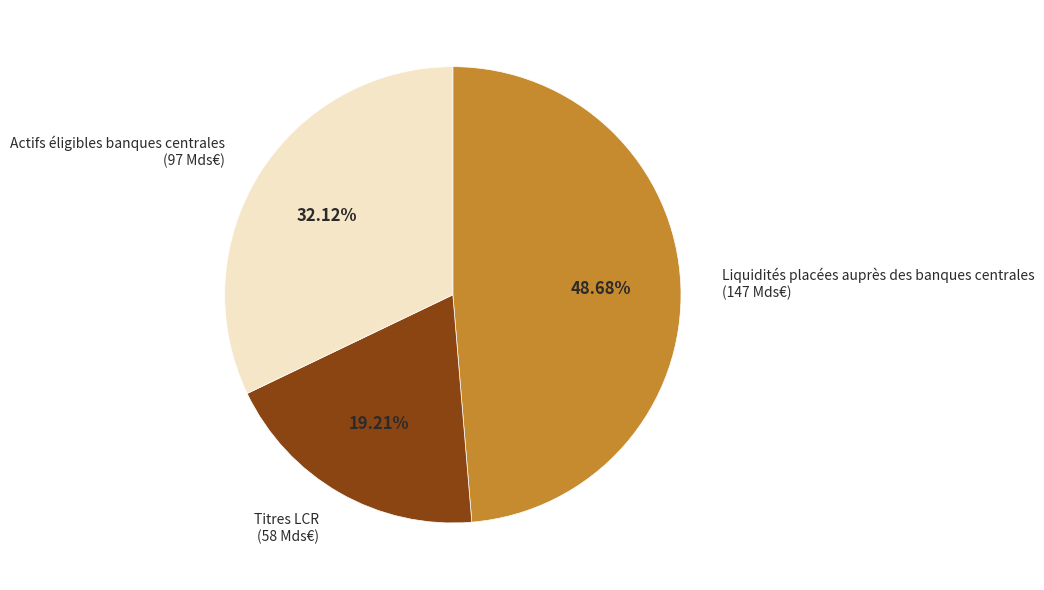

How many slices are in this pie chart?

3